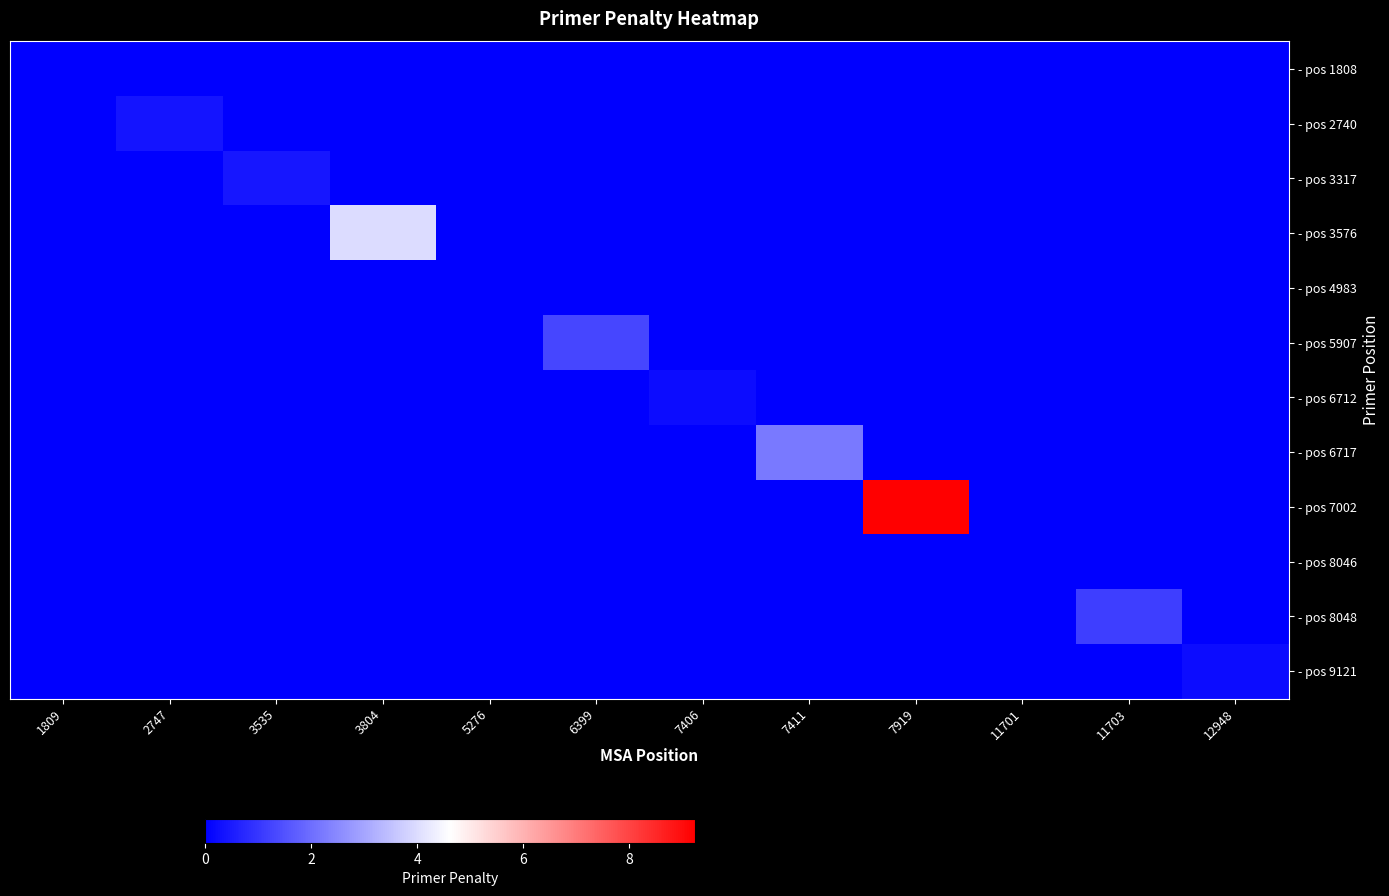

Which series changed the most between 1809 and 12948?

- pos 9121